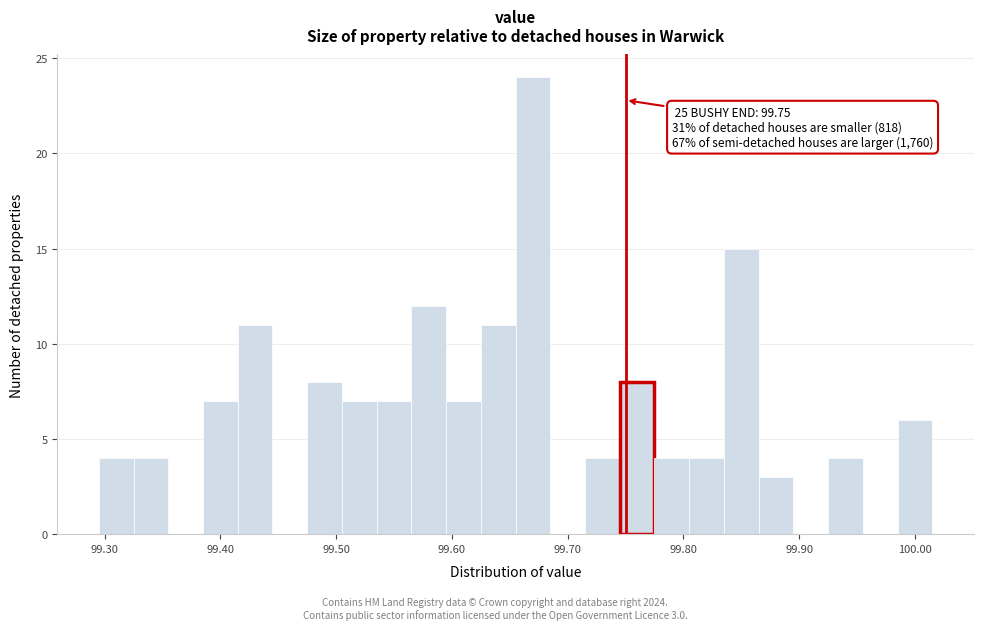

Around what value on the x-axis is the tallest bar? Give the approximate position of its centre, as read against the axis.

99.67